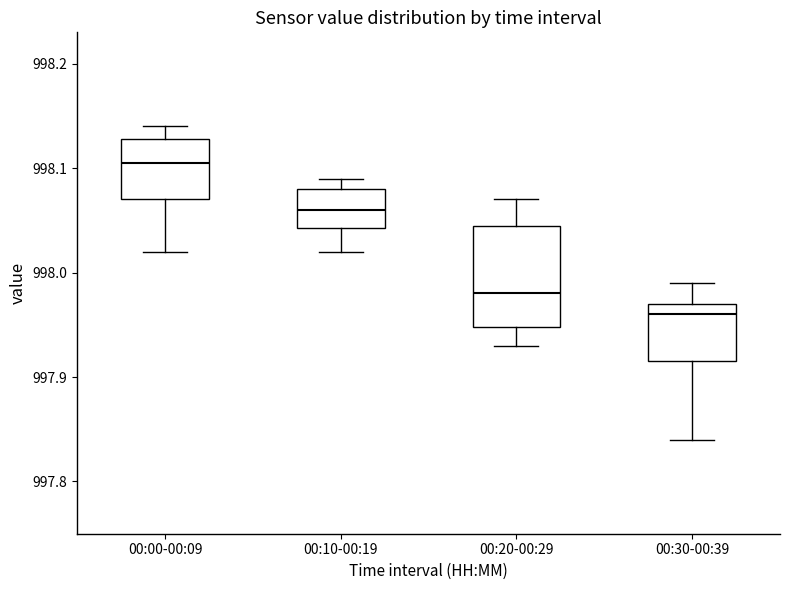

Where is the upper edge of the box for 00:20-00:29 on the y-axis? The values are not printed on the chart, so give them approximately, as read against the axis.

998.05